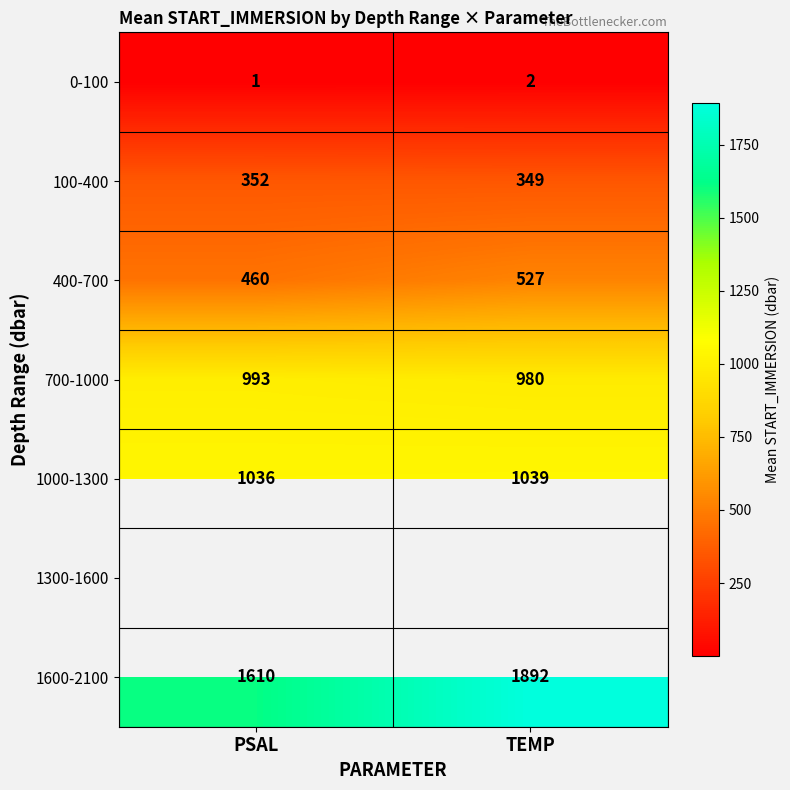

List the labels in order of 400-700 value, smallest first.

PSAL, TEMP